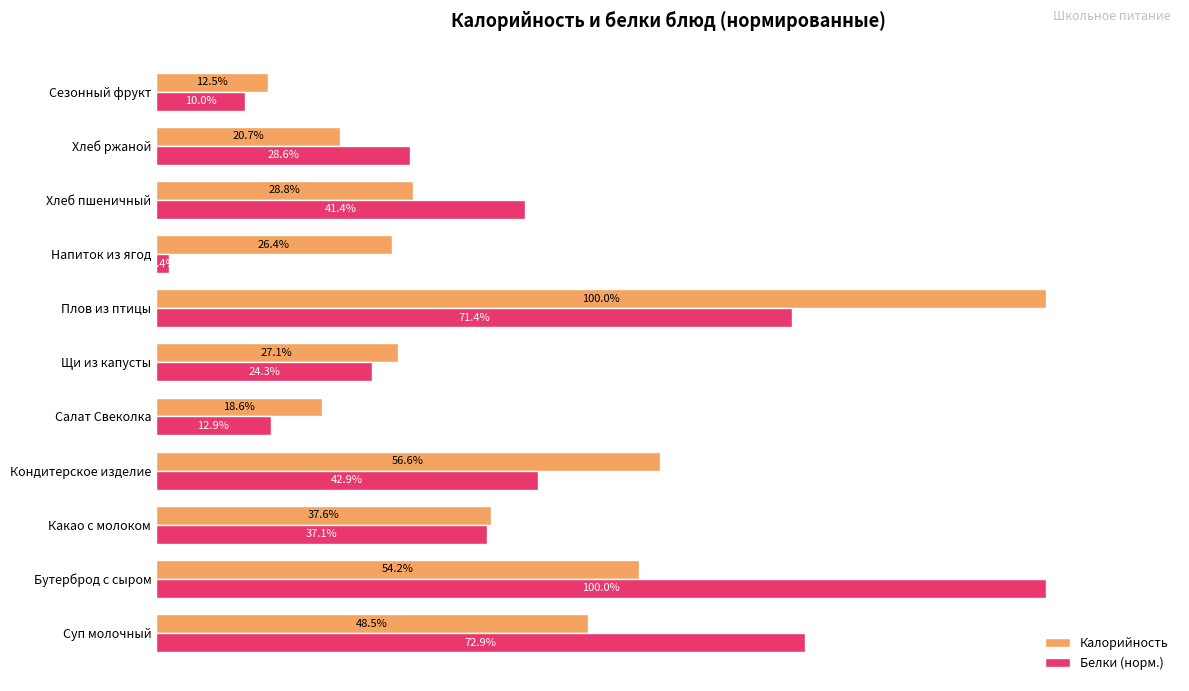

Rank the categories by Калорийность value from lowest to highest.

Сезонный фрукт, Салат Свеколка, Хлеб ржаной, Напиток из ягод, Щи из капусты, Хлеб пшеничный, Какао с молоком, Суп молочный, Бутерброд с сыром, Кондитерское изделие, Плов из птицы